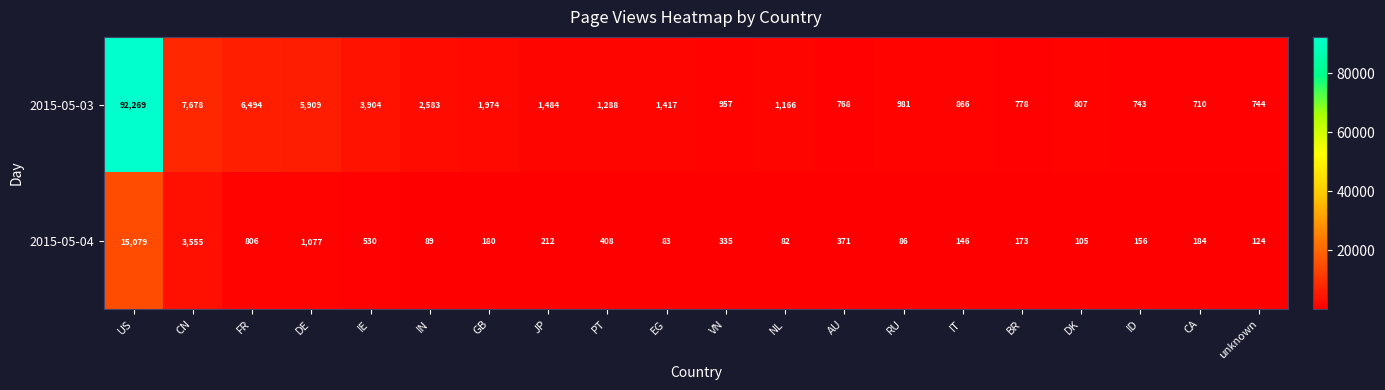

What is the difference between the maximum and second lowest values in the 2015-05-03 series?

91526